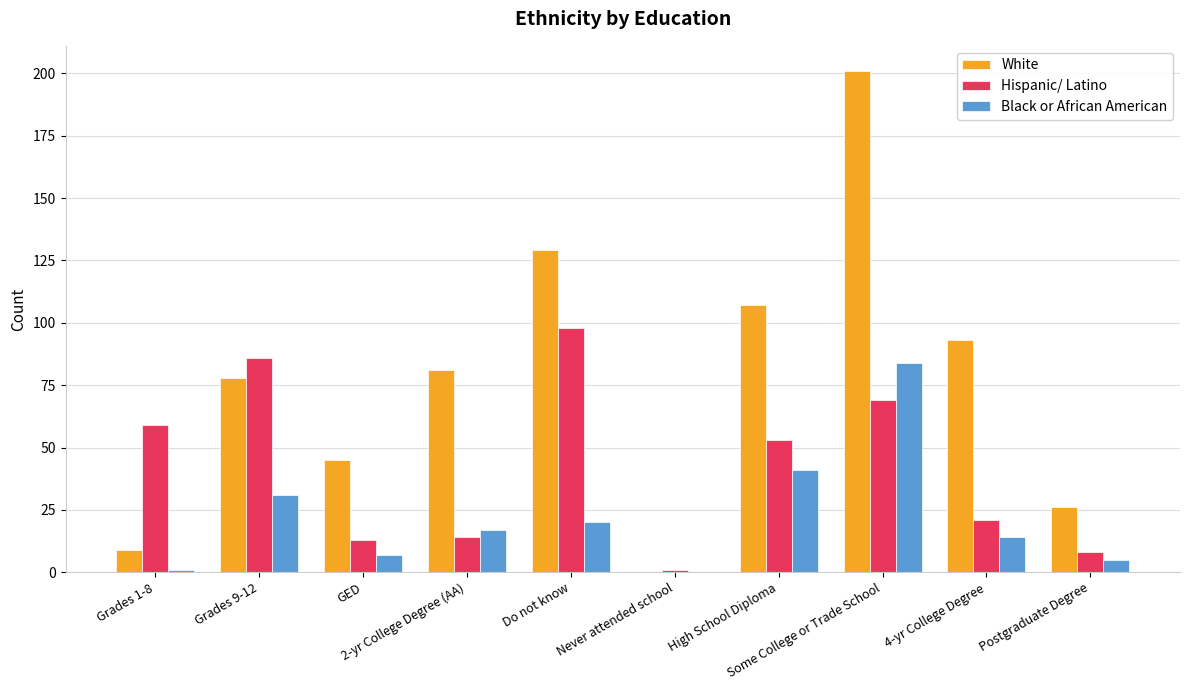

What is the sum of all White values?

769